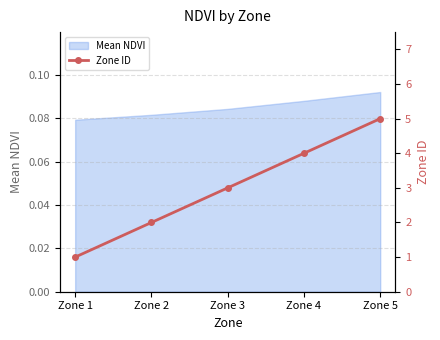

Which category has the highest value in the Mean NDVI series?

Zone 5